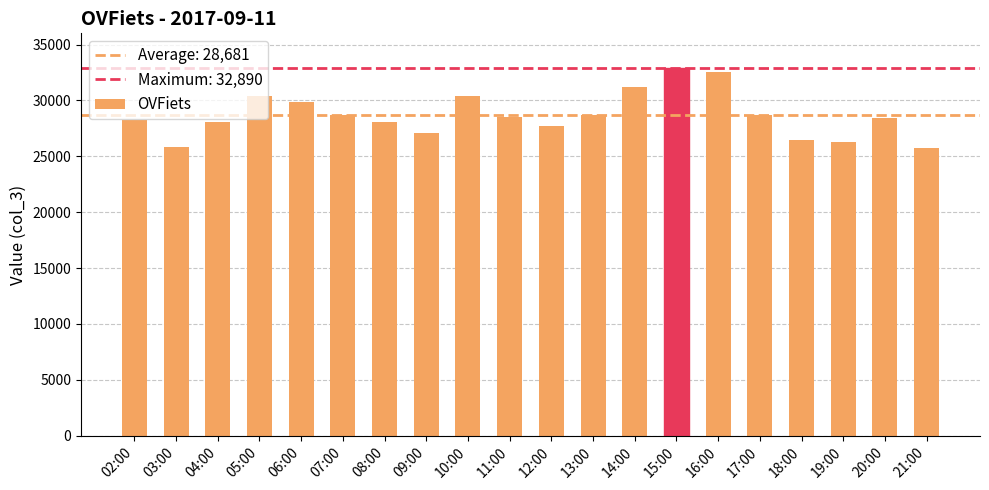

The chart shows a value of 28685 at 17:00. True or false?

True